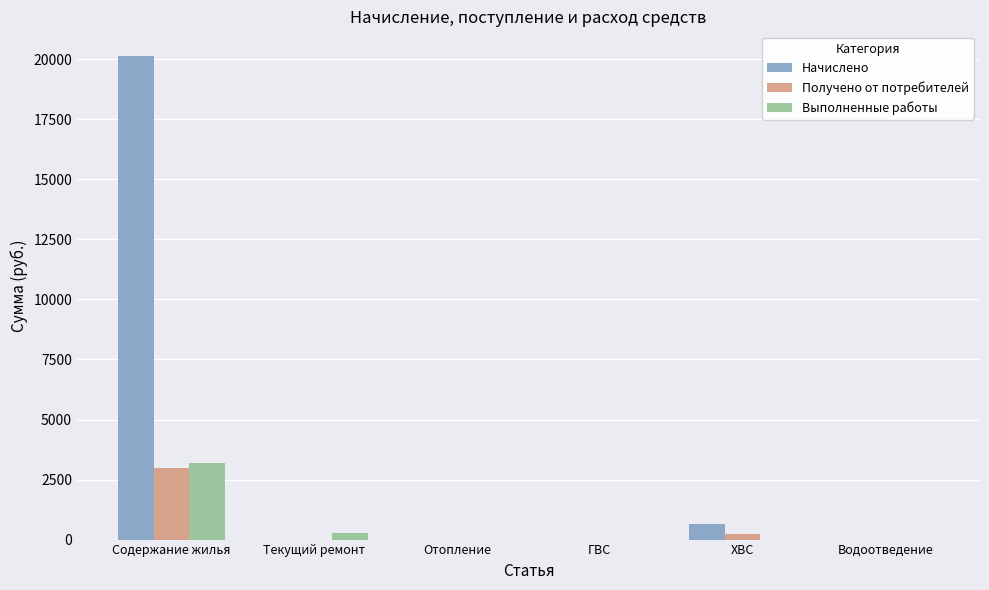

At which label does Получено от потребителей reach its peak?

Содержание жилья